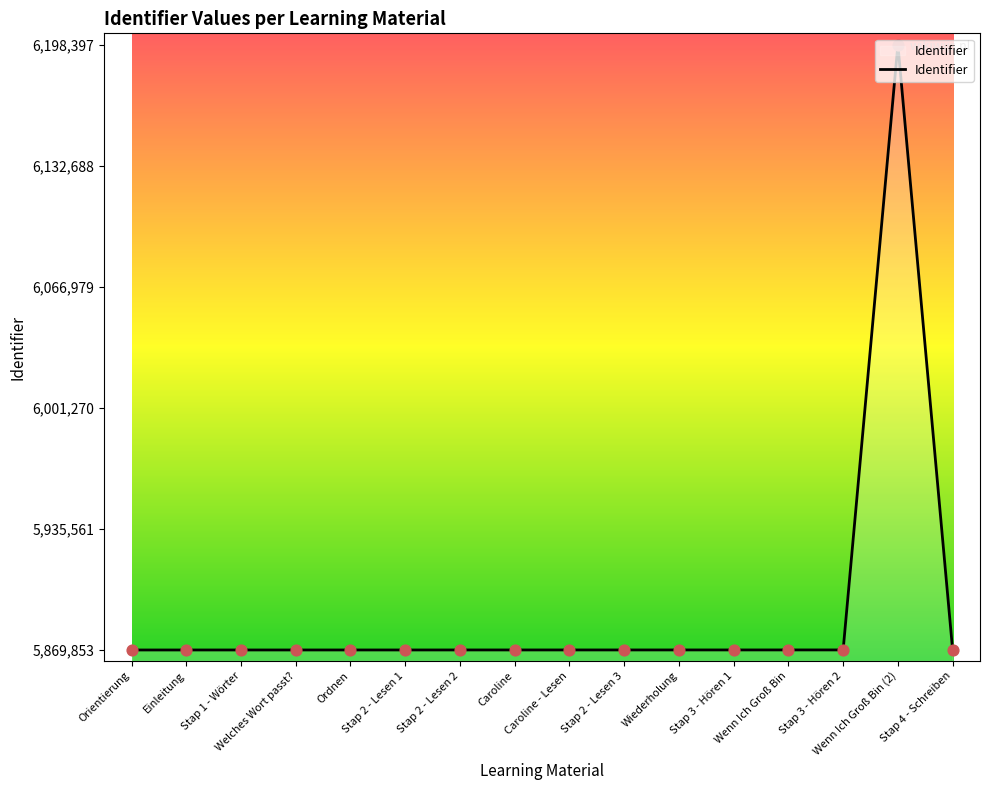

Between Stap 2 - Lesen 1 and Wenn Ich Groß Bin (2), which is larger?

Wenn Ich Groß Bin (2)